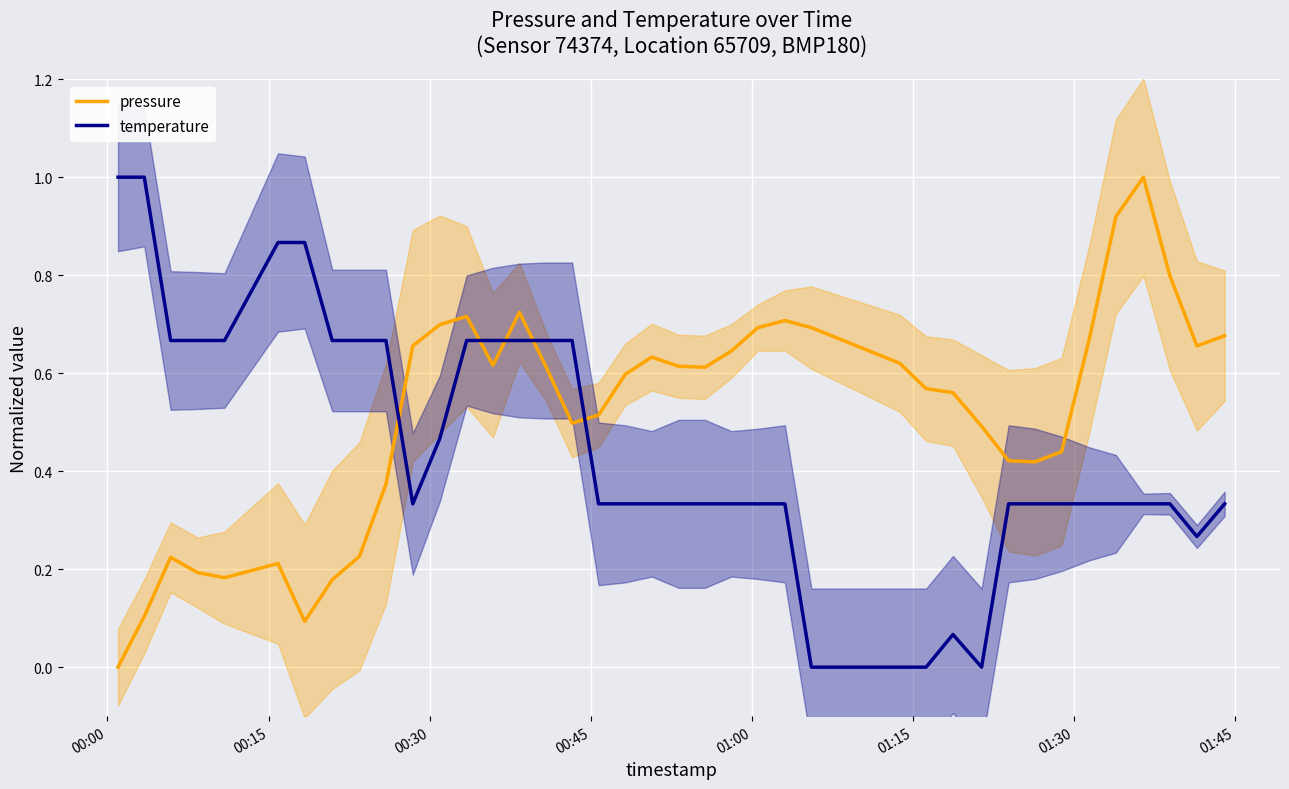

What is the highest value of the temperature series?

1.0